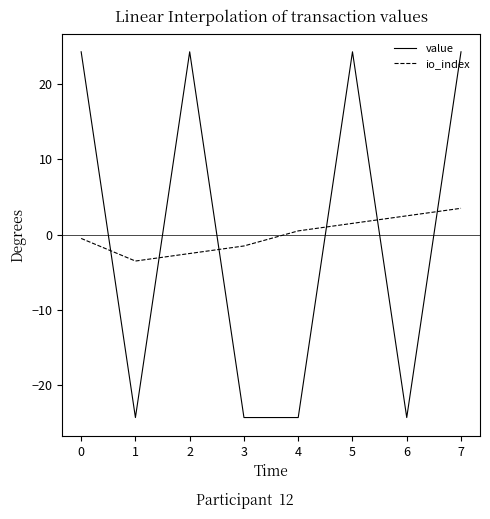

Reading left to right, list all the values displayed in this chart.

value: 24.3	-24.3	24.3	-24.3	-24.3	24.3	-24.3	24.3
io_index: -0.5	-3.5	-2.5	-1.5	0.5	1.5	2.5	3.5